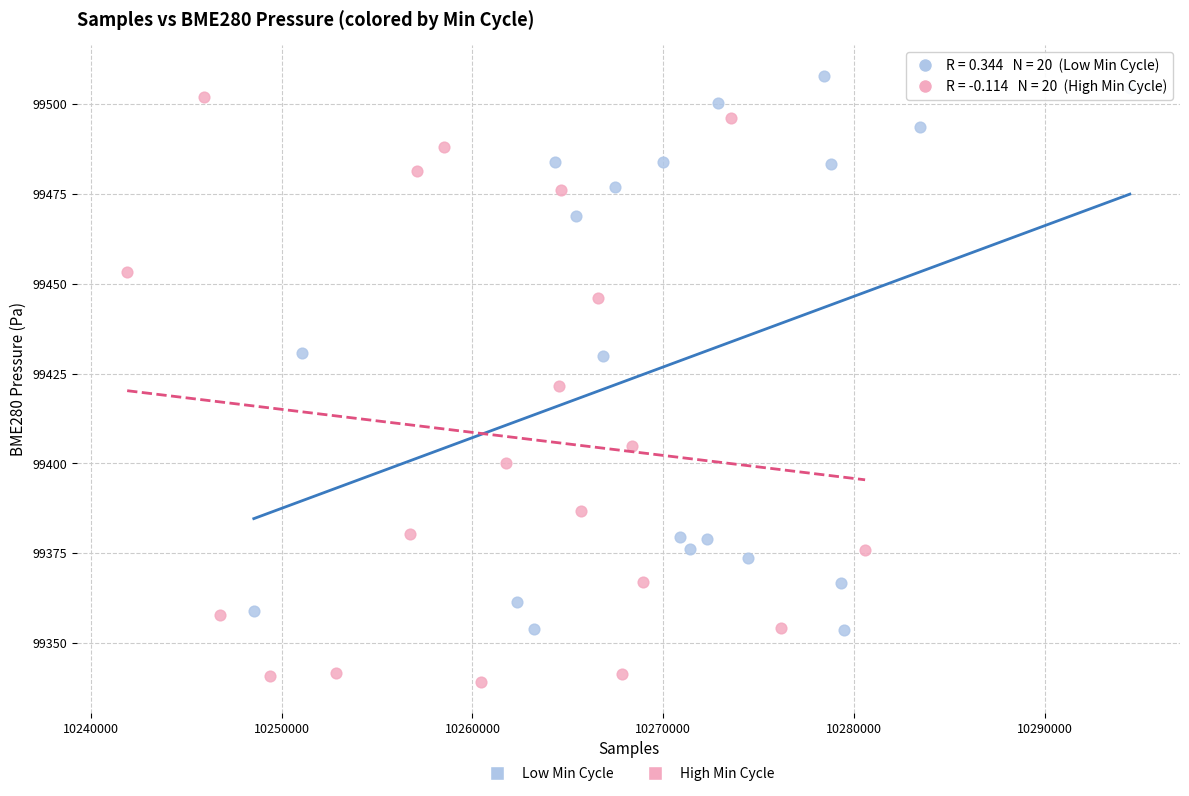

Which series has the widest spread of Y values?

High Min Cycle